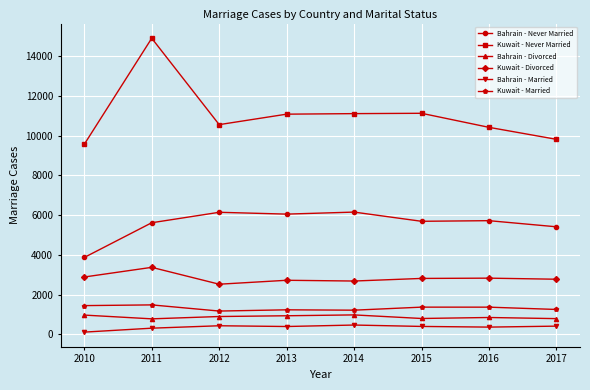

What is the difference between the Kuwait - Divorced values at 2013 and 2014?

38